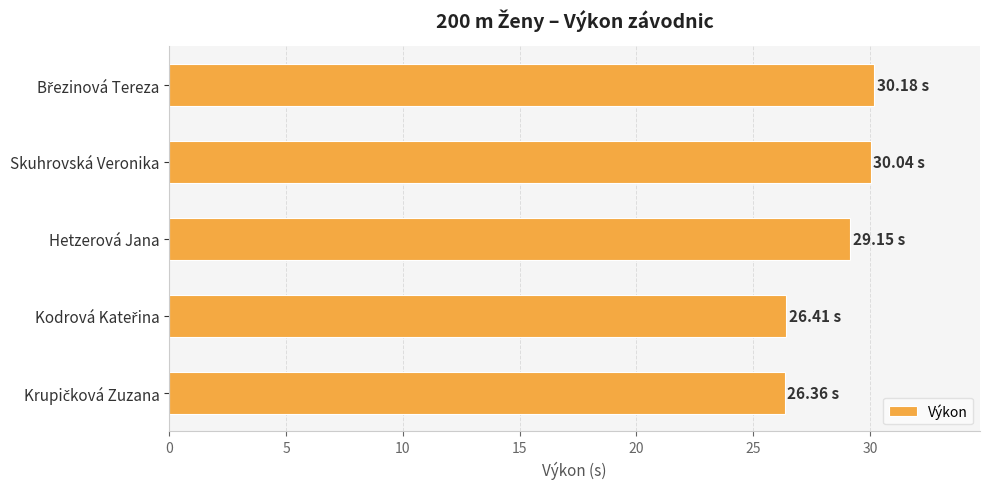

What is the change in value from Hetzerová Jana to Skuhrovská Veronika?

+0.9